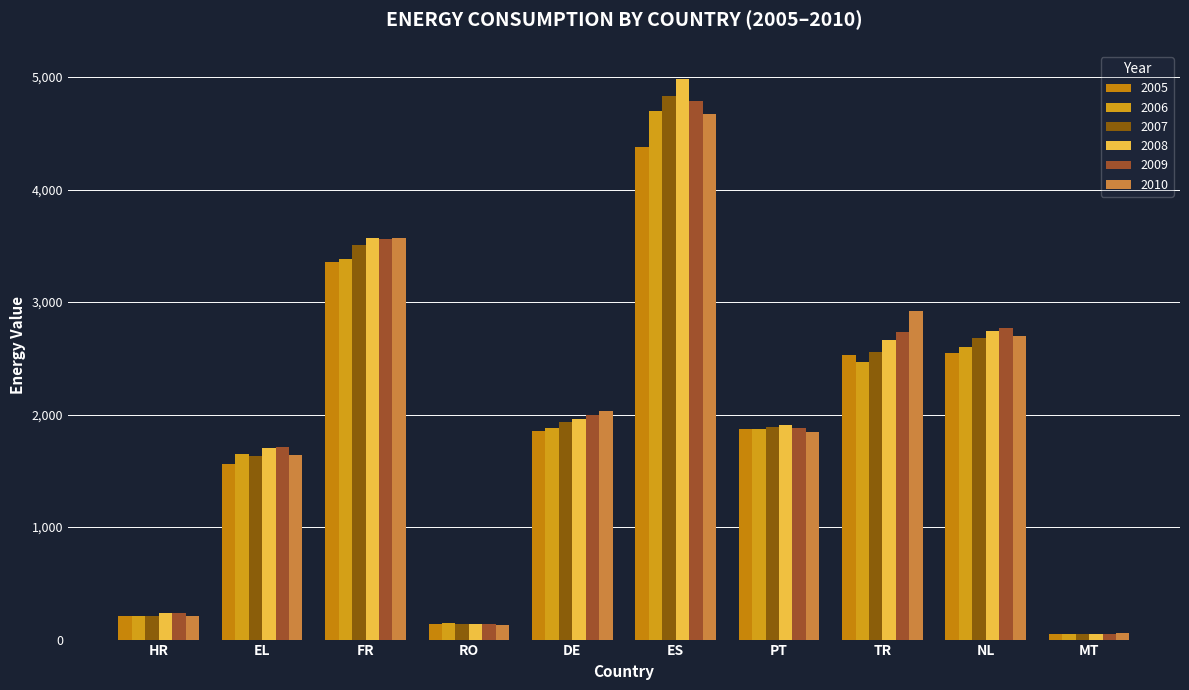

How many bars are there in each group?

6